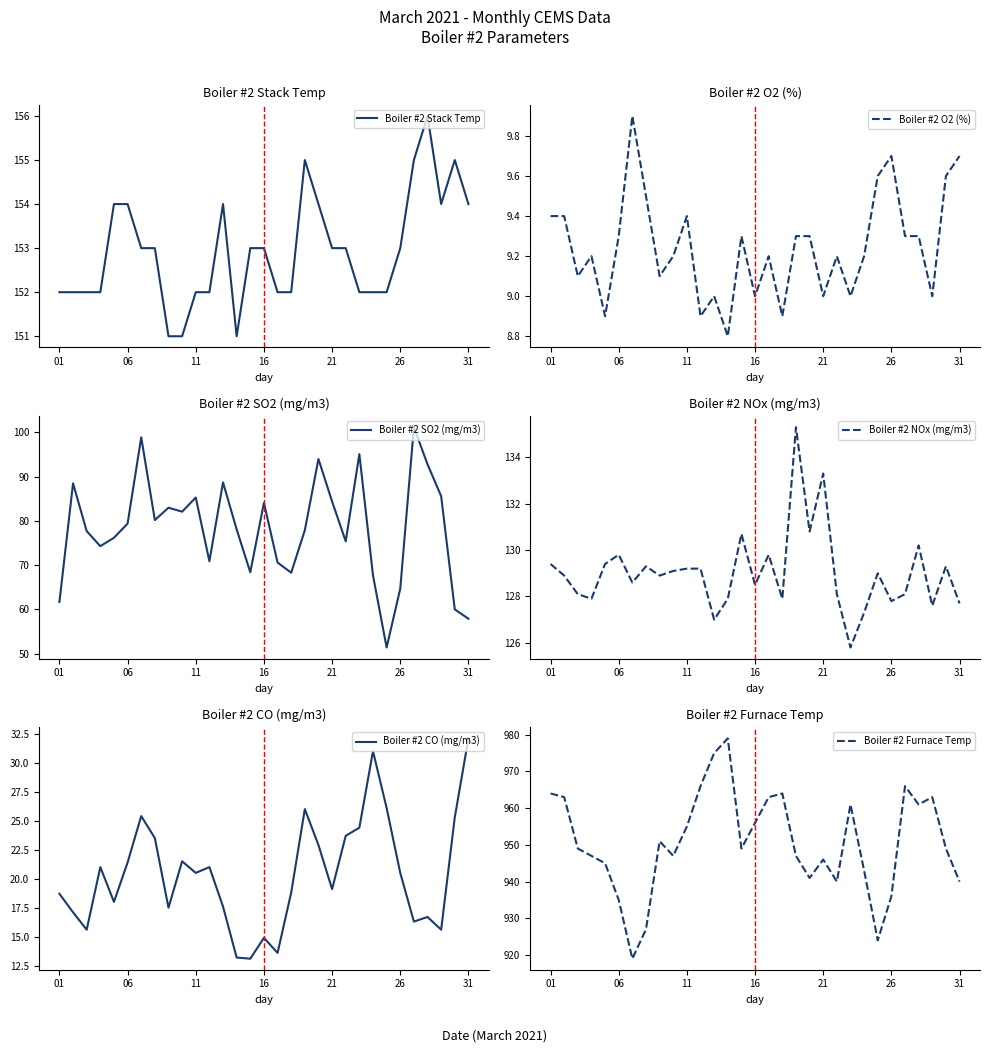

List the series in order of their peak value, highest first.

Boiler #2 Furnace Temp, Boiler #2 Stack Temp, Boiler #2 NOx (mg/m3), Boiler #2 SO2 (mg/m3), Boiler #2 CO (mg/m3), Boiler #2 O2 (%)